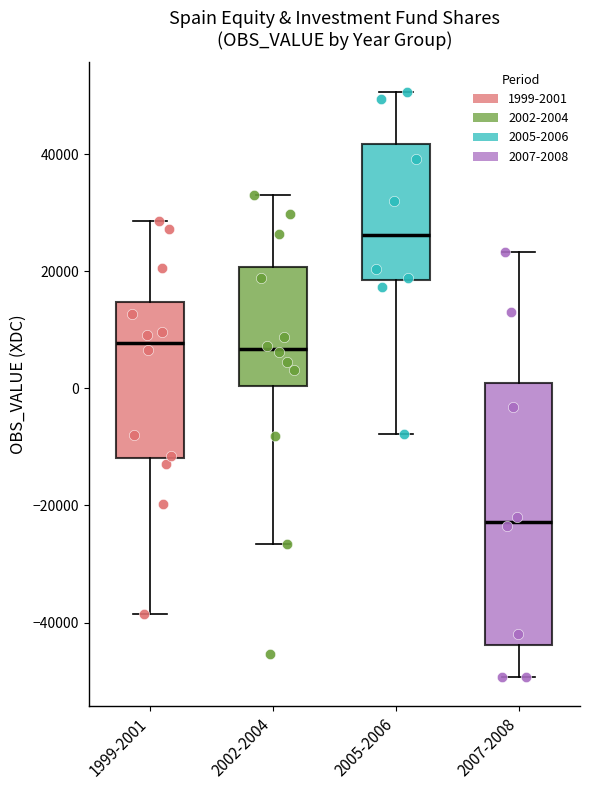

Where does the lower whisker of the box for 2002-2004 end on the y-axis? The values are not printed on the chart, so give them approximately, as read against the axis.

-26000